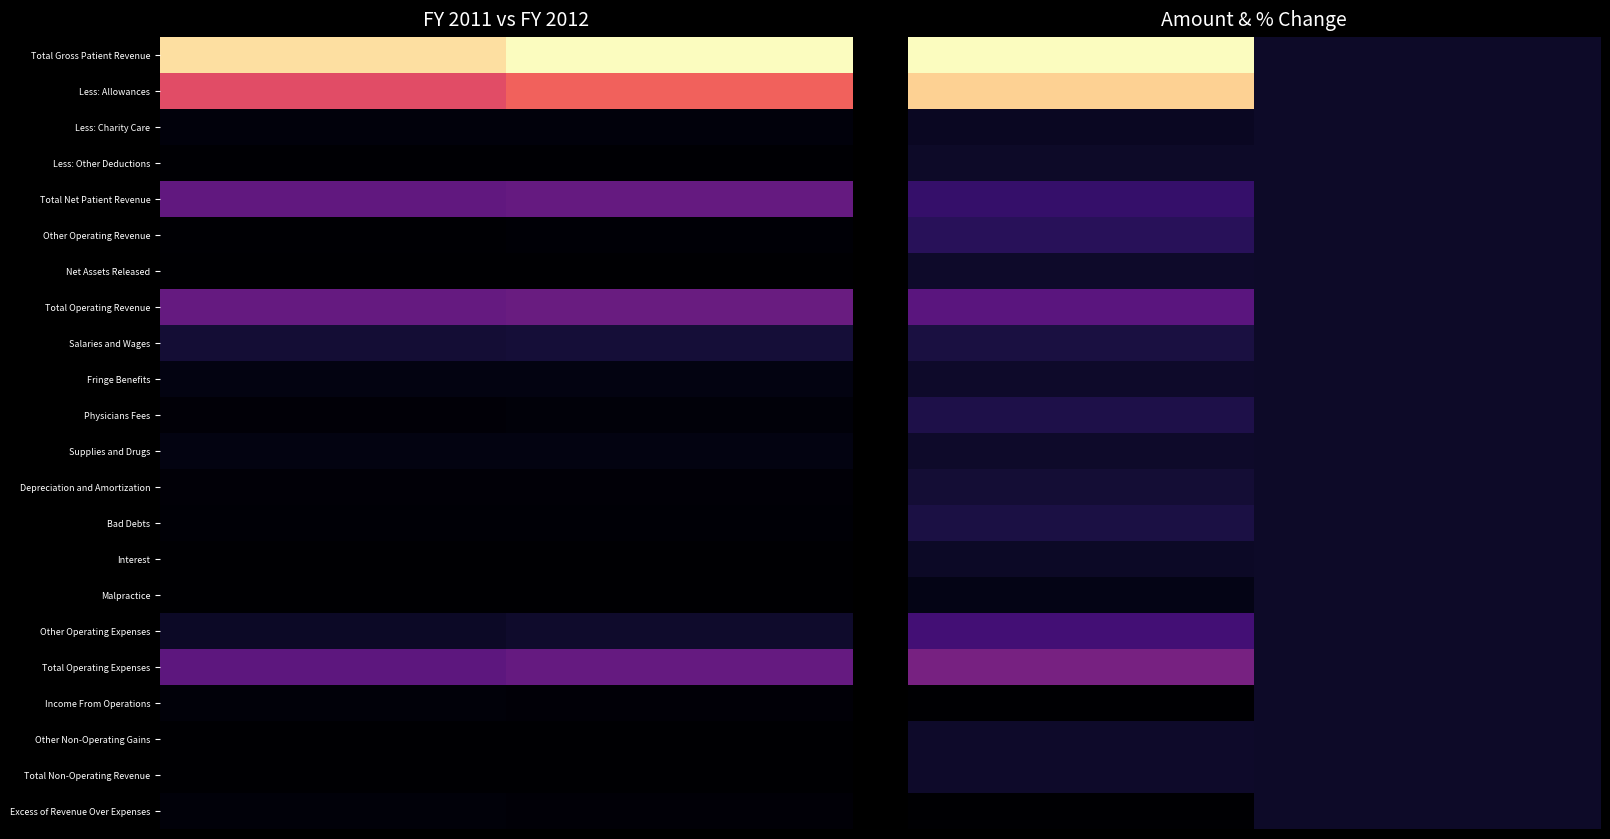

Which series has the widest spread of values?

Total Gross Patient Revenue